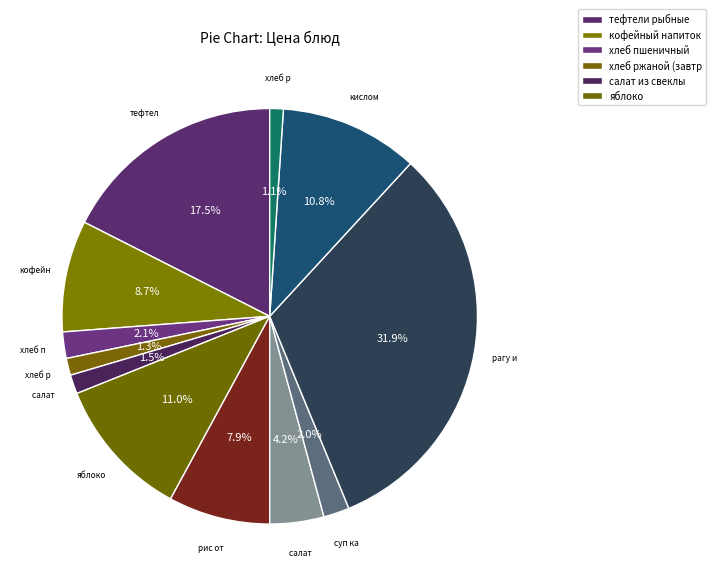

How many slices are in this pie chart?

12